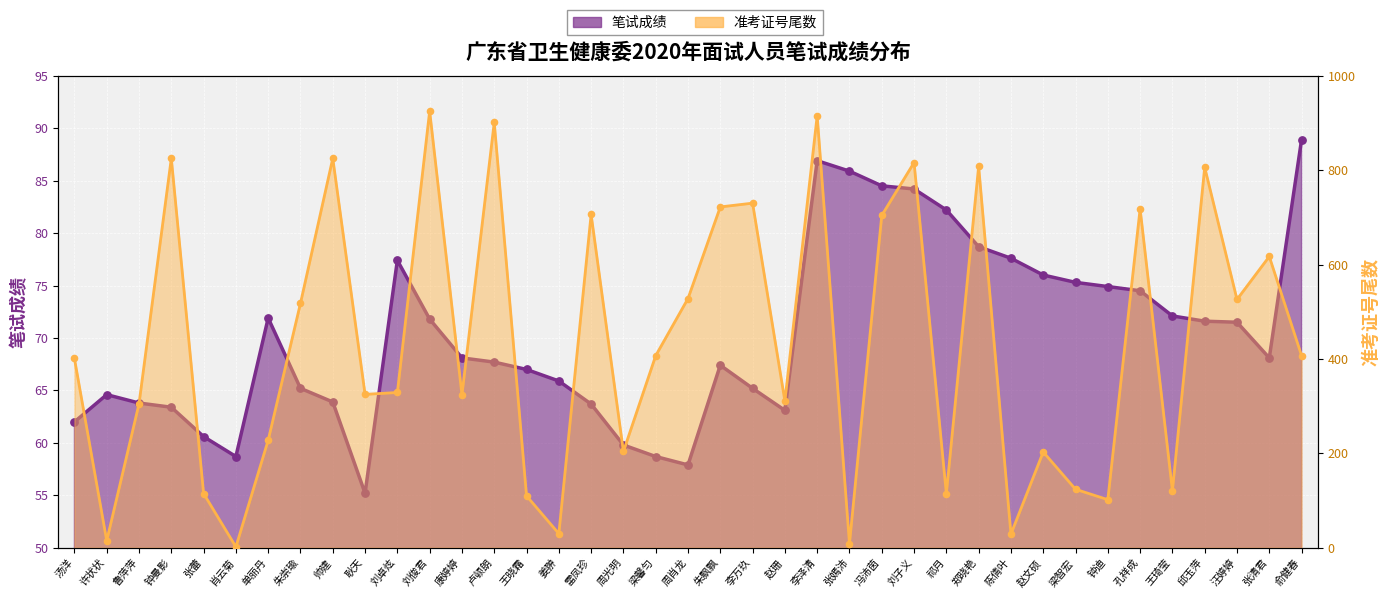

Is the value of 准考证号尾数 at 肖云菊 greater than the value of 笔试成绩 at 朱飘飘?

No